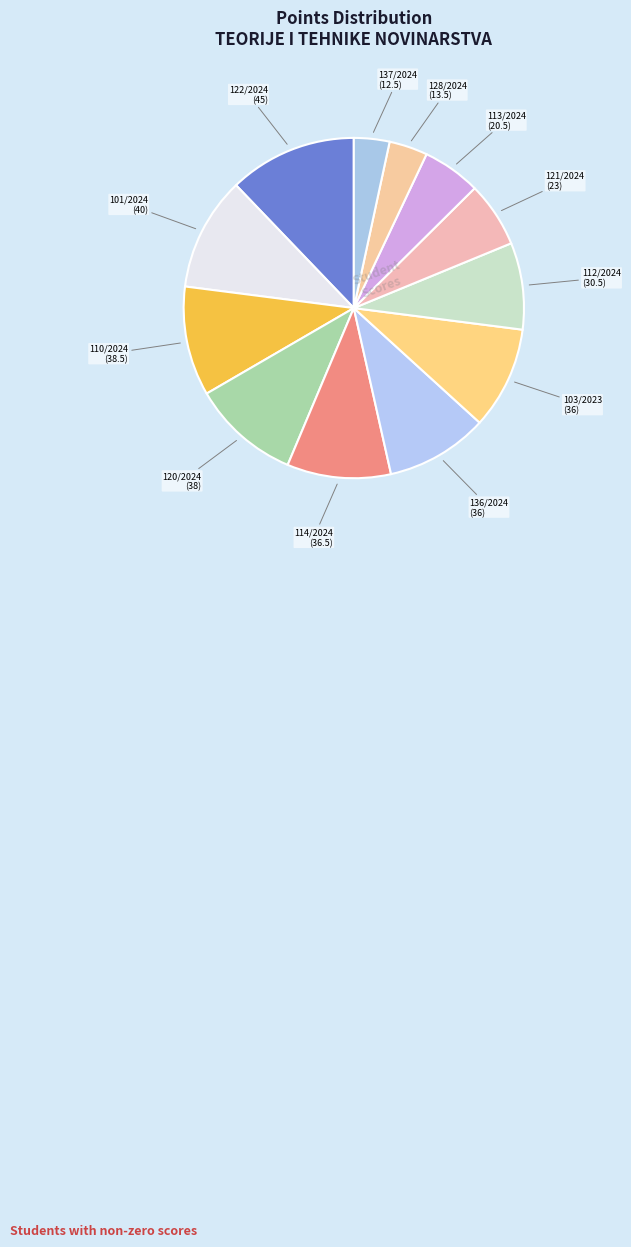

Count the number of slices in the pie.

12